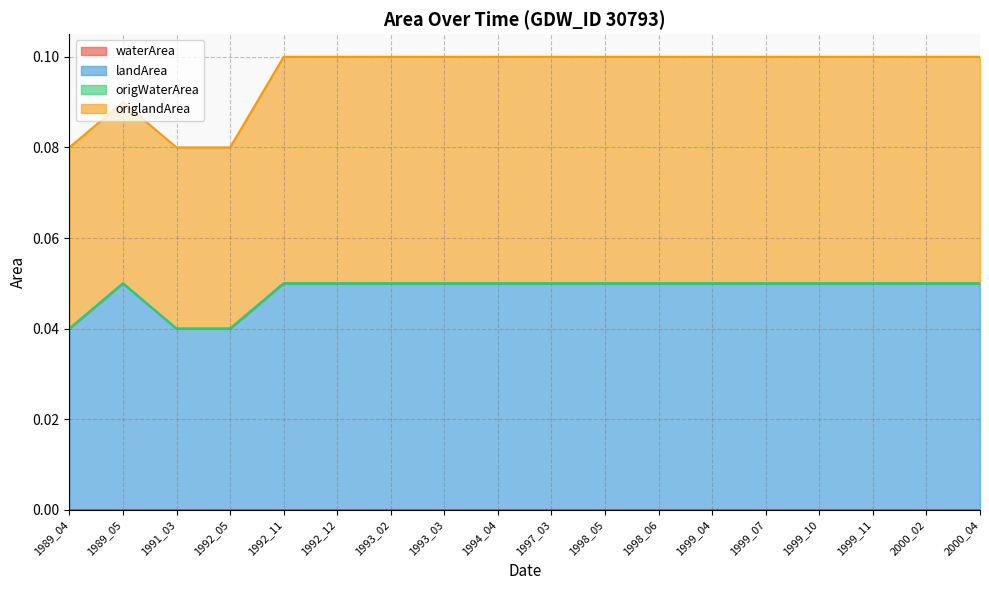

Reading left to right, what are all the values shown in this chart?

waterArea: 1989_04=0.0	1989_05=0.0	1991_03=0.0	1992_05=0.0	1992_11=0.0	1992_12=0.0	1993_02=0.0	1993_03=0.0	1994_04=0.0	1997_03=0.0	1998_05=0.0	1998_06=0.0	1999_04=0.0	1999_07=0.0	1999_10=0.0	1999_11=0.0	2000_02=0.0	2000_04=0.0
landArea: 1989_04=0.0	1989_05=0.1	1991_03=0.0	1992_05=0.0	1992_11=0.1	1992_12=0.1	1993_02=0.1	1993_03=0.1	1994_04=0.1	1997_03=0.1	1998_05=0.1	1998_06=0.1	1999_04=0.1	1999_07=0.1	1999_10=0.1	1999_11=0.1	2000_02=0.1	2000_04=0.1
origWaterArea: 1989_04=0.0	1989_05=0.0	1991_03=0.0	1992_05=0.0	1992_11=0.0	1992_12=0.0	1993_02=0.0	1993_03=0.0	1994_04=0.0	1997_03=0.0	1998_05=0.0	1998_06=0.0	1999_04=0.0	1999_07=0.0	1999_10=0.0	1999_11=0.0	2000_02=0.0	2000_04=0.0
origlandArea: 1989_04=0.0	1989_05=0.0	1991_03=0.0	1992_05=0.0	1992_11=0.1	1992_12=0.1	1993_02=0.1	1993_03=0.1	1994_04=0.1	1997_03=0.1	1998_05=0.1	1998_06=0.1	1999_04=0.1	1999_07=0.1	1999_10=0.1	1999_11=0.1	2000_02=0.1	2000_04=0.1